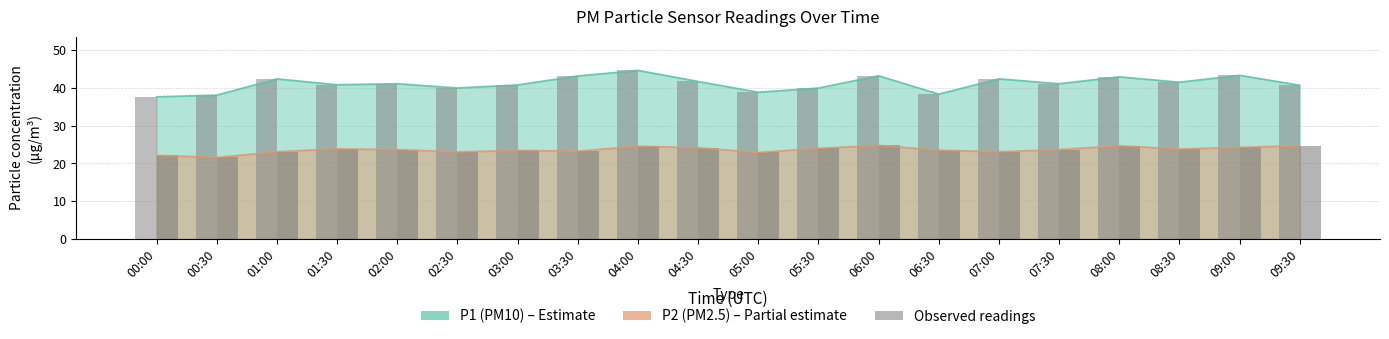

How many groups of bars are there?

20